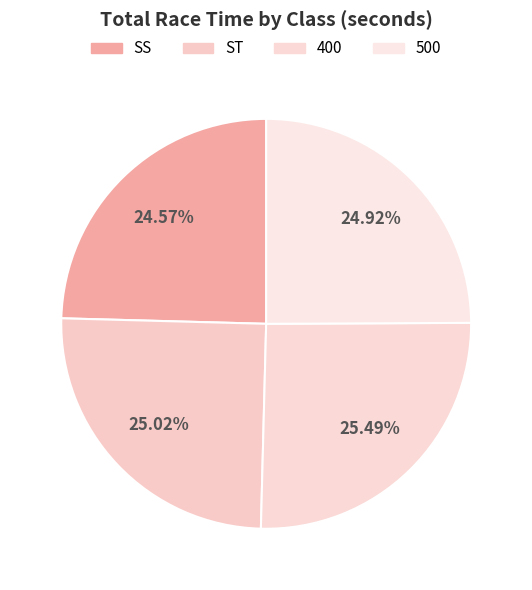

To the nearest percent, what percentage of the pie is ST?

25%